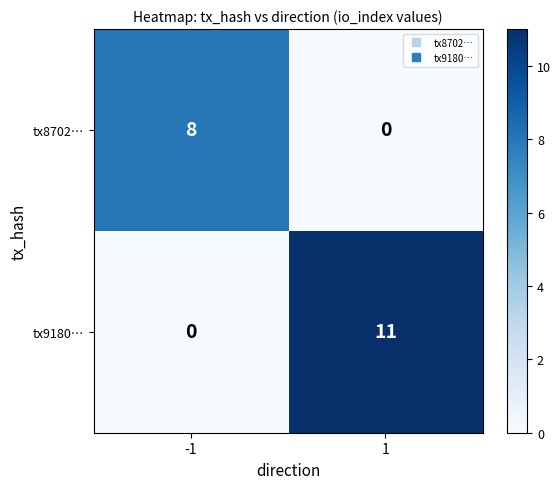

What is the total value across all series at -1?

8